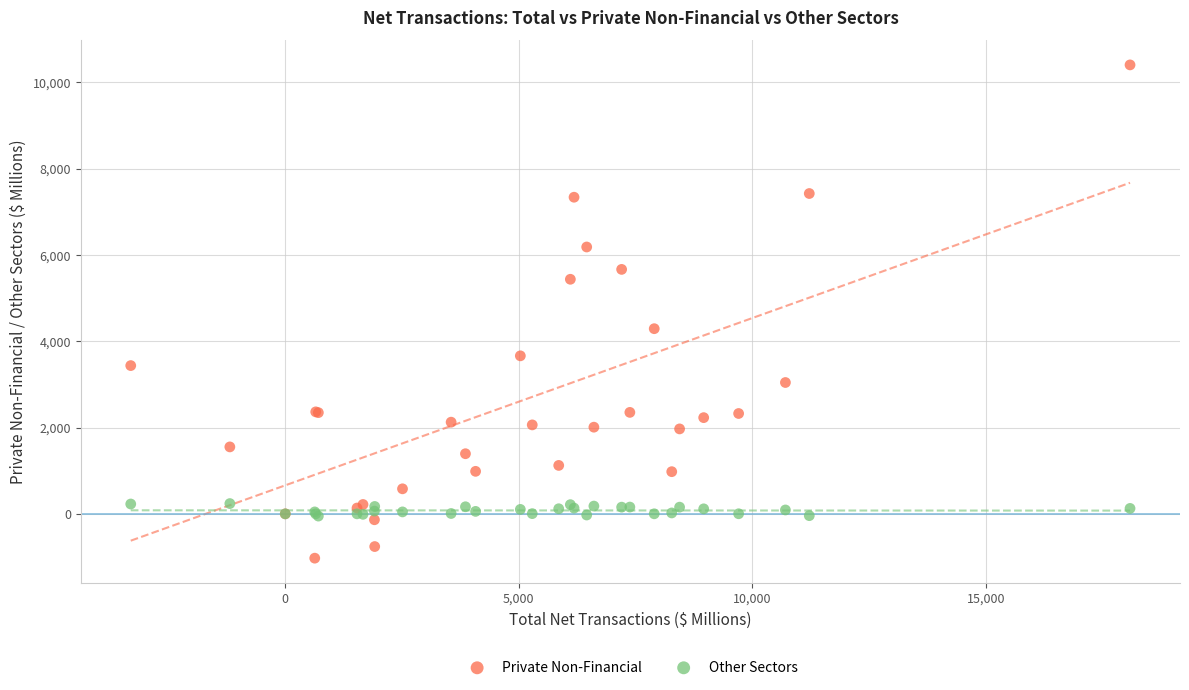

Which series contains the highest Y value?

Private Non-Financial